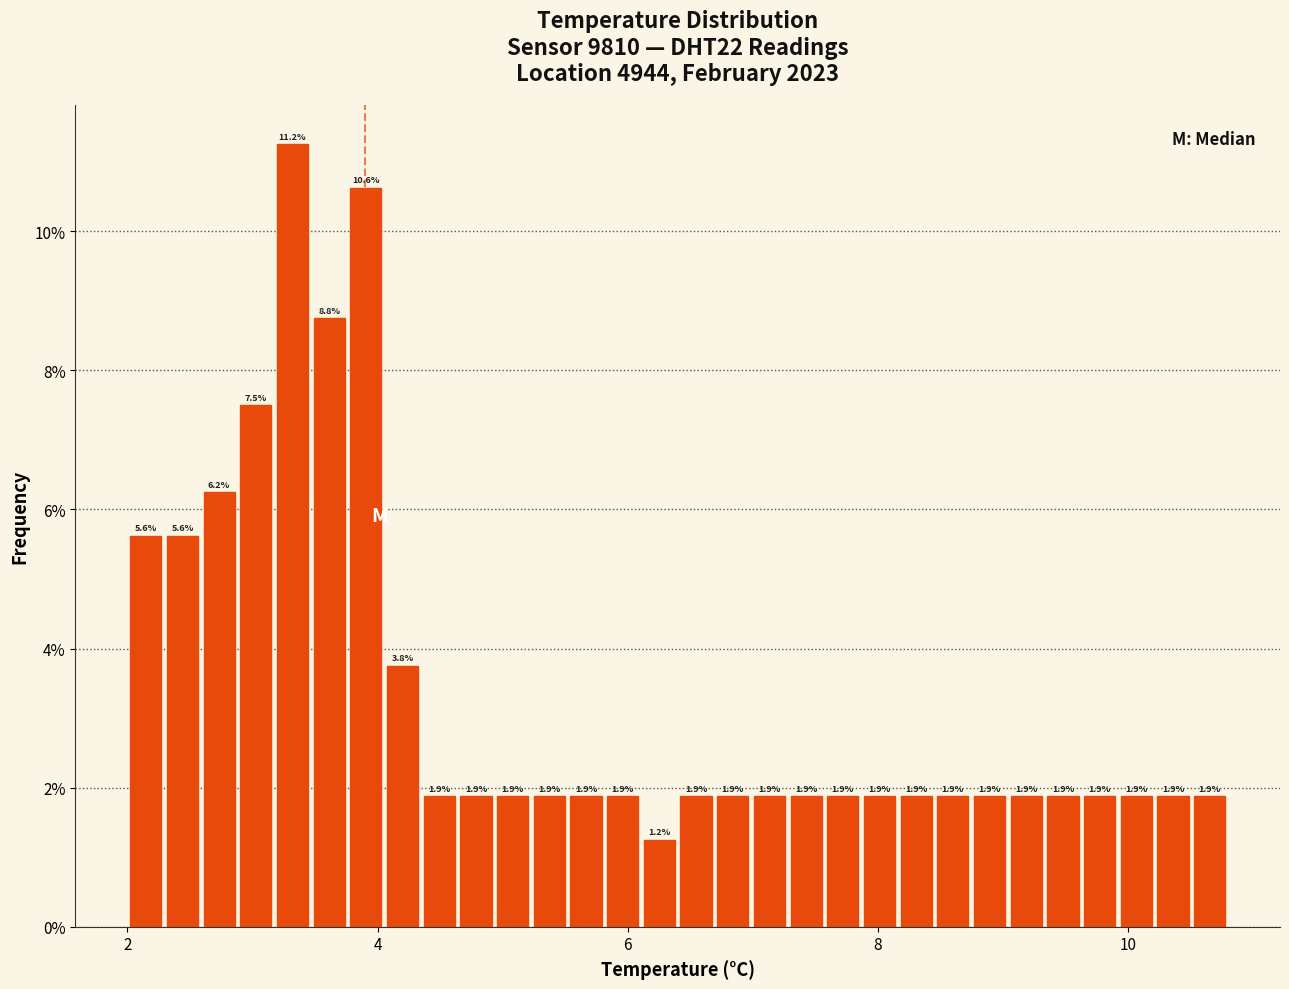

Read against the x-axis, roughly where is the centre of the tallest bar?

3.4